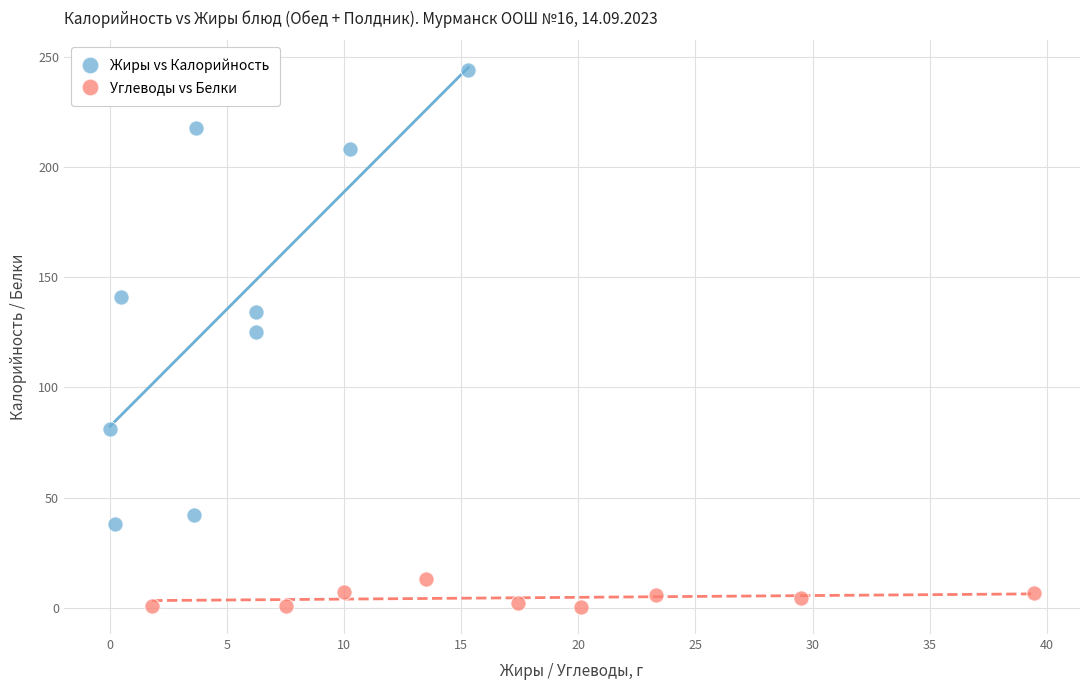

What are all the series names shown in the legend?

Жиры vs Калорийность, Углеводы vs Белки